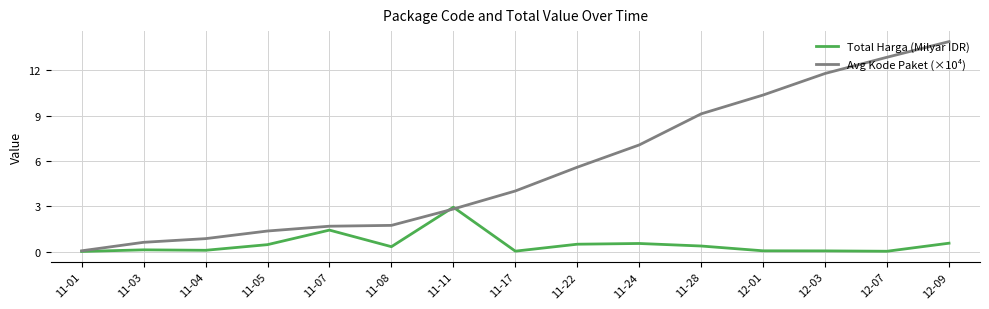

What are all the series names shown in the legend?

Total Harga (Milyar IDR), Avg Kode Paket (×10⁴)